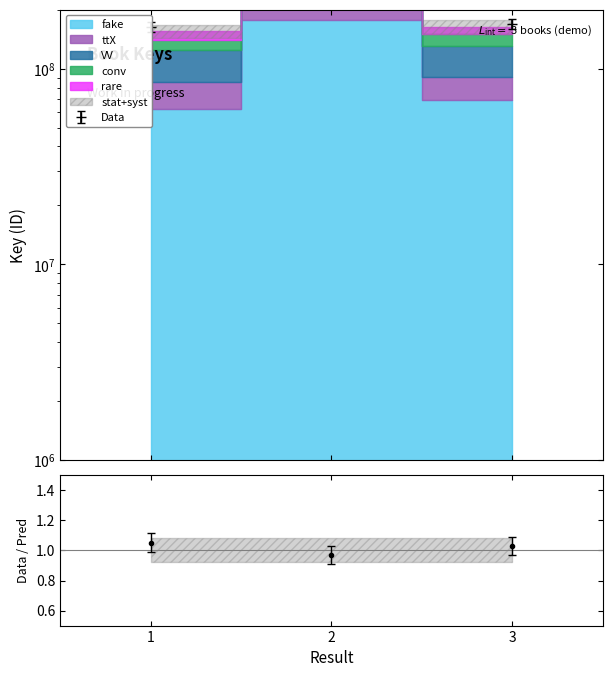

Does the chart have visible grid lines?

No